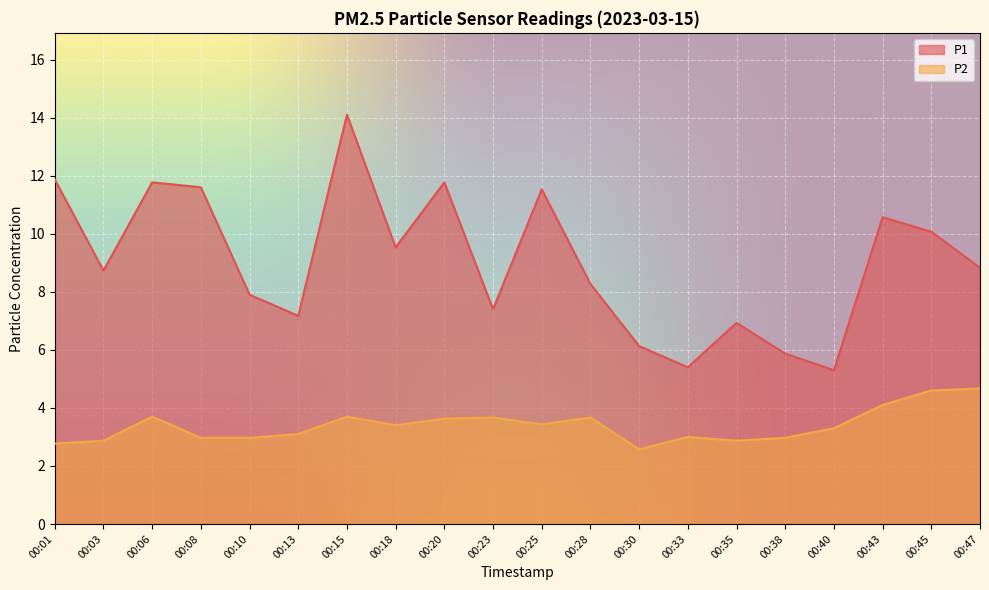

What is the approximate value of P2 at 00:15?

3.7